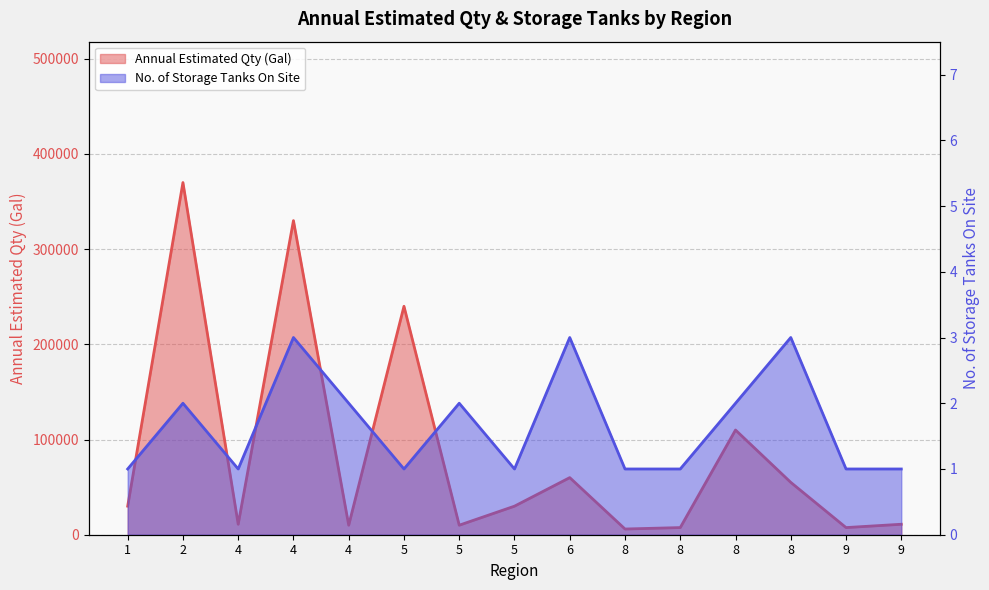

What is the difference between the Annual Estimated Qty (Gal) values at 9 and 5?

232500